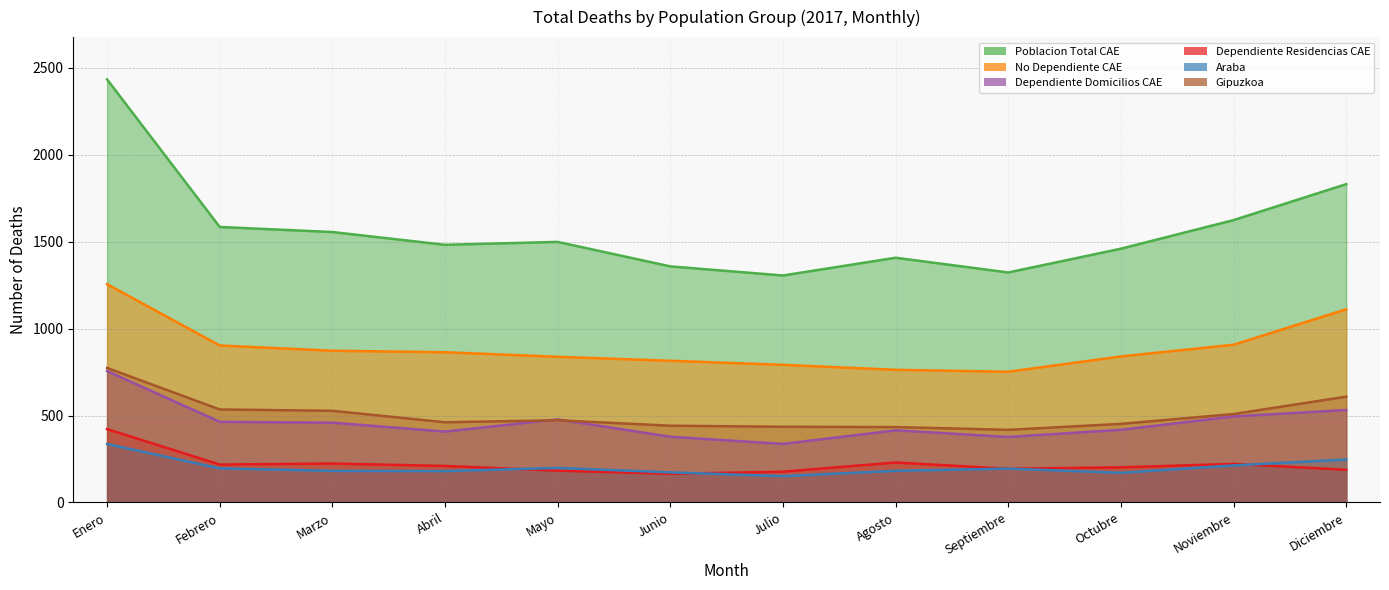

At which category does the chart reach its peak across all series?

Enero